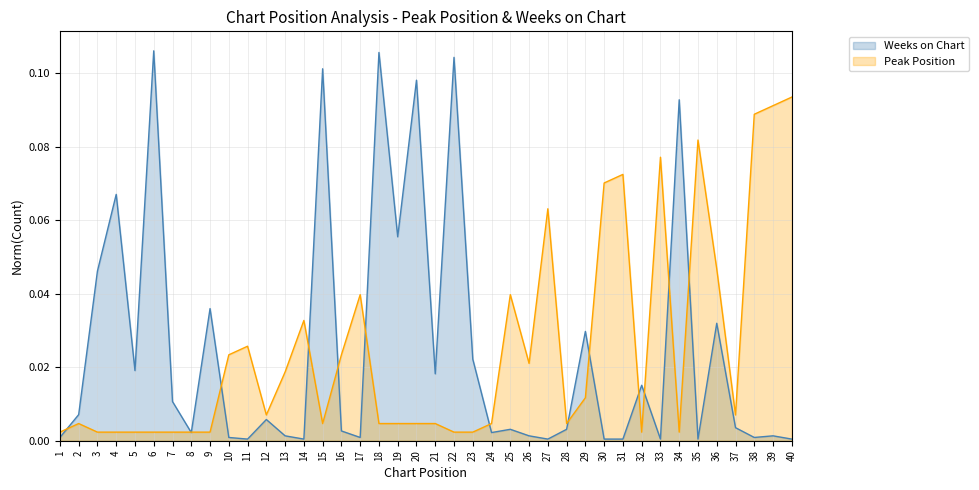

Reading left to right, transcribe all the data shown in this chart.

Peak Position: 1=0.0	2=0.0	3=0.0	4=0.0	5=0.0	6=0.0	7=0.0	8=0.0	9=0.0	10=0.0	11=0.0	12=0.0	13=0.0	14=0.0	15=0.0	16=0.0	17=0.0	18=0.0	19=0.0	20=0.0	21=0.0	22=0.0	23=0.0	24=0.0	25=0.0	26=0.0	27=0.1	28=0.0	29=0.0	30=0.1	31=0.1	32=0.0	33=0.1	34=0.0	35=0.1	36=0.0	37=0.0	38=0.1	39=0.1	40=0.1
Weeks on Chart: 1=0.0	2=0.0	3=0.0	4=0.1	5=0.0	6=0.1	7=0.0	8=0.0	9=0.0	10=0.0	11=0.0	12=0.0	13=0.0	14=0.0	15=0.1	16=0.0	17=0.0	18=0.1	19=0.1	20=0.1	21=0.0	22=0.1	23=0.0	24=0.0	25=0.0	26=0.0	27=0.0	28=0.0	29=0.0	30=0.0	31=0.0	32=0.0	33=0.0	34=0.1	35=0.0	36=0.0	37=0.0	38=0.0	39=0.0	40=0.0